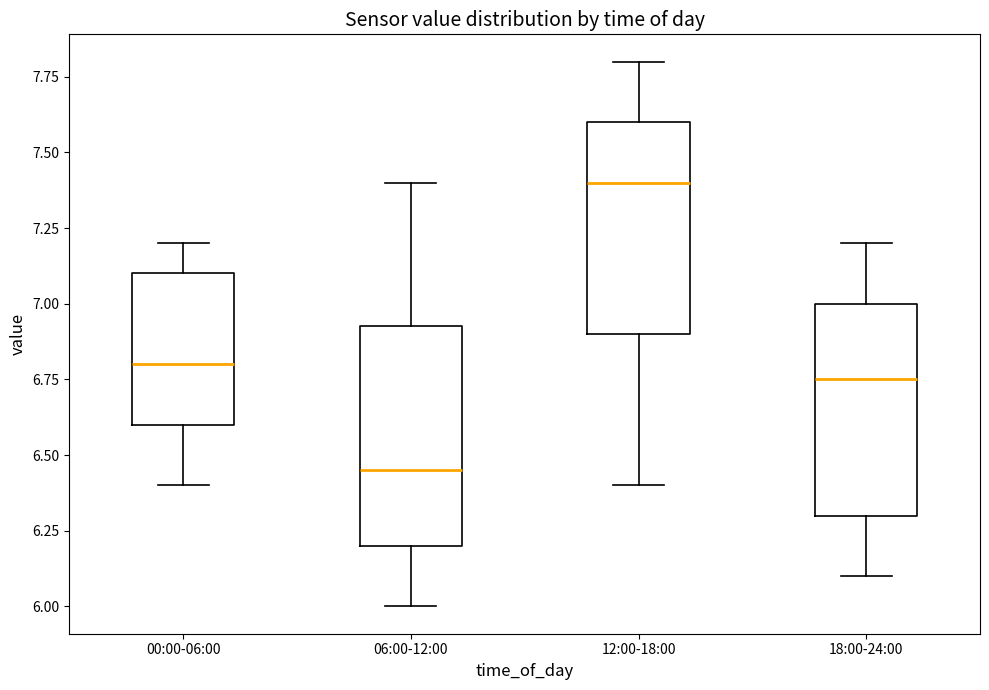

Where is the upper edge of the box for 06:00-12:00 on the y-axis? The values are not printed on the chart, so give them approximately, as read against the axis.

6.95